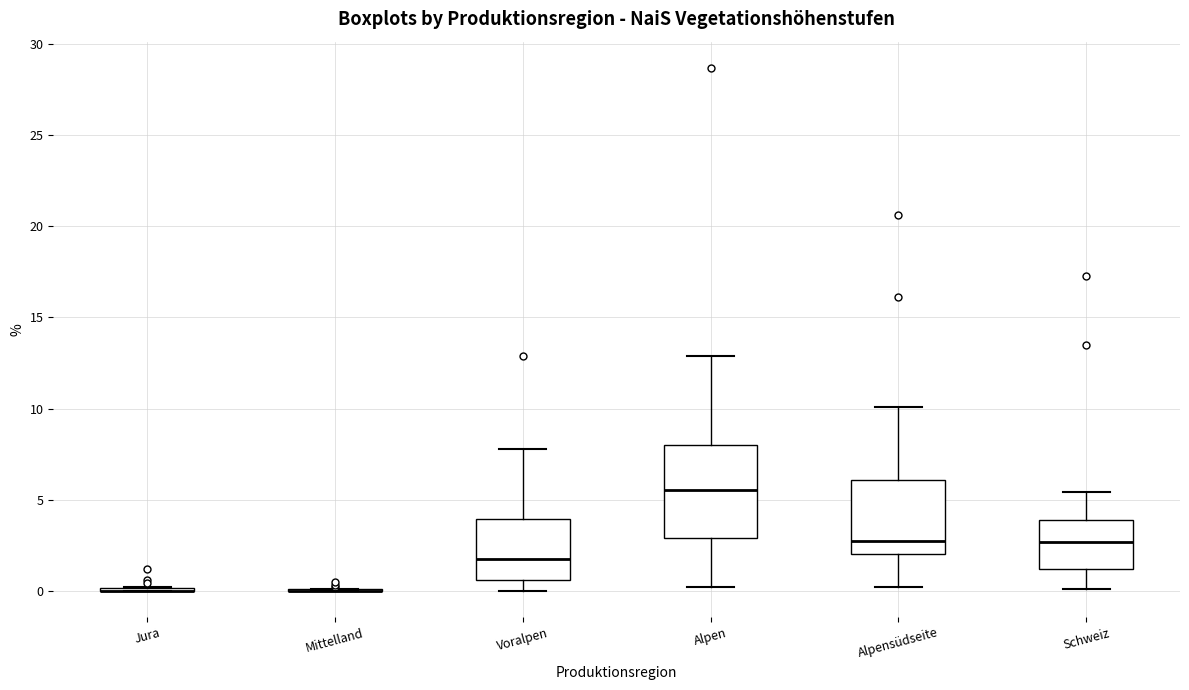

Reading left to right, read every box against the y-axis: the position of its median line, the range the box covers, and the ends of its whiskers. The values are not printed on the chart, so give them approximately, as read against the axis.

Jura: box collapsed to a line at 0.0, whiskers 0.0 to 0.0
Mittelland: box collapsed to a line at 0.0, whiskers 0.0 to 0.0
Voralpen: median 2.0, box 0.5 to 4.0, whiskers 0.0 to 8.0
Alpen: median 5.5, box 3.0 to 8.0, whiskers 0.0 to 13.0
Alpensüdseite: median 3.0, box 2.0 to 6.0, whiskers 0.0 to 10.0
Schweiz: median 2.5, box 1.0 to 4.0, whiskers 0.0 to 5.5